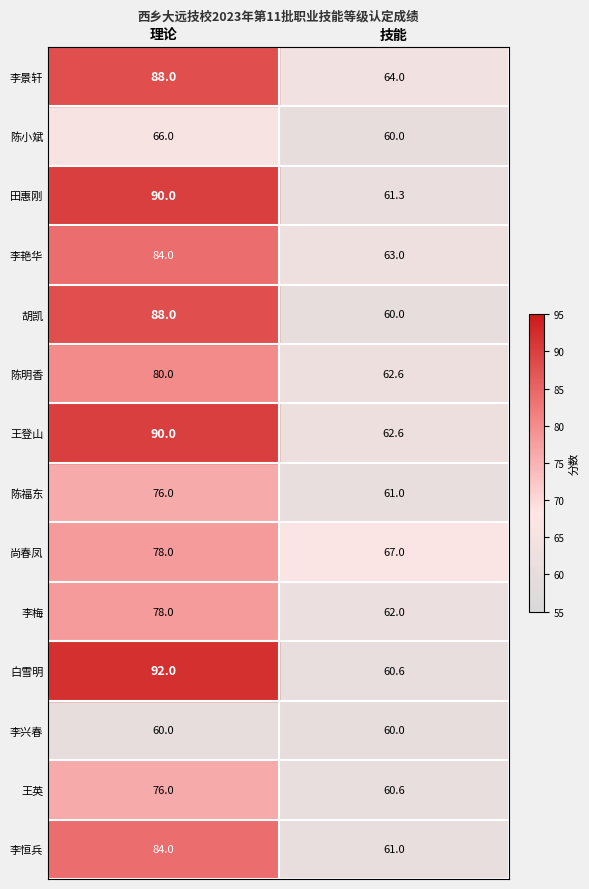

Which category has the highest value in the 王登山 series?

理论